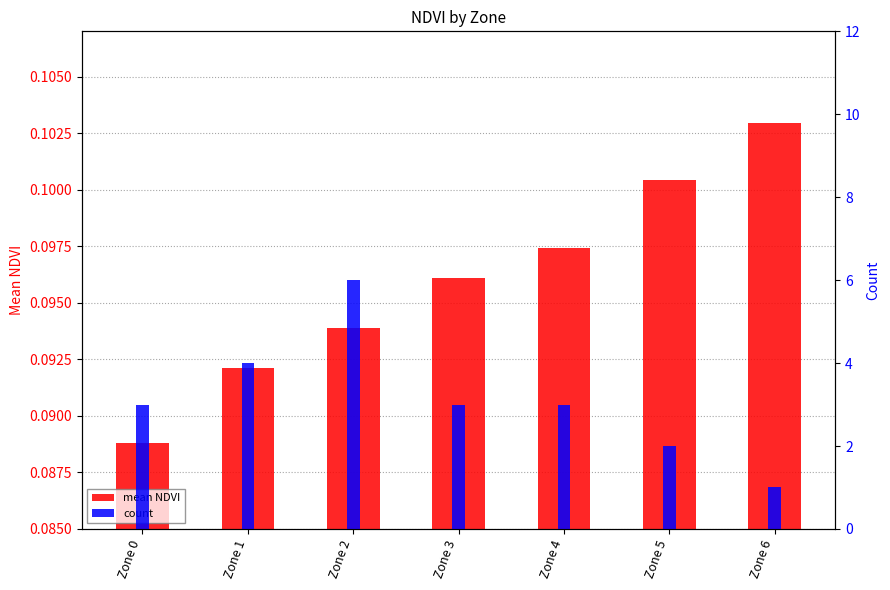

What is the maximum value shown in the chart?

6.0